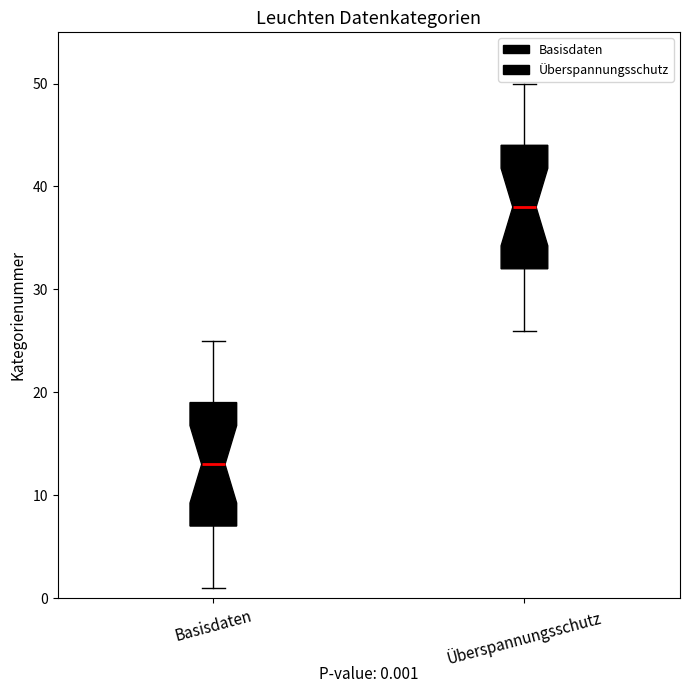

Which box's median line is the highest?

Überspannungsschutz